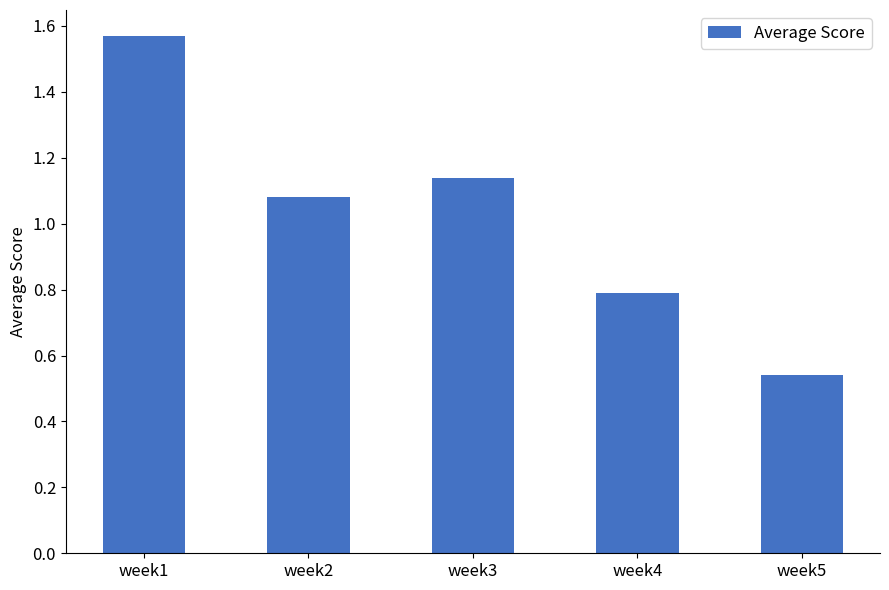

Which label corresponds to the largest value in the chart?

week1